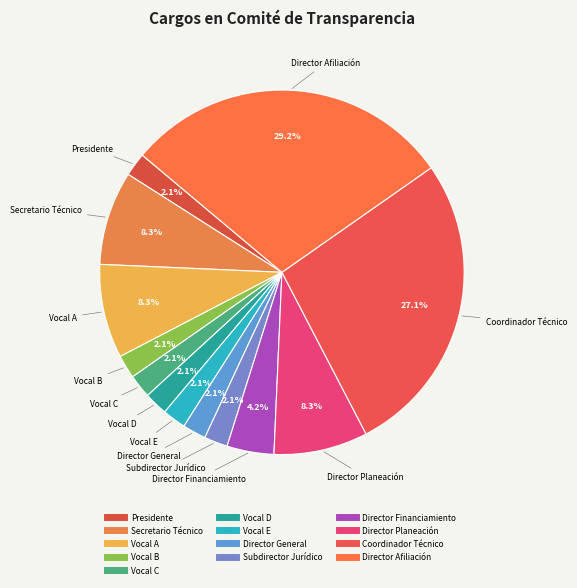

Is it true that Coordinador Técnico is 36% of the pie?

False